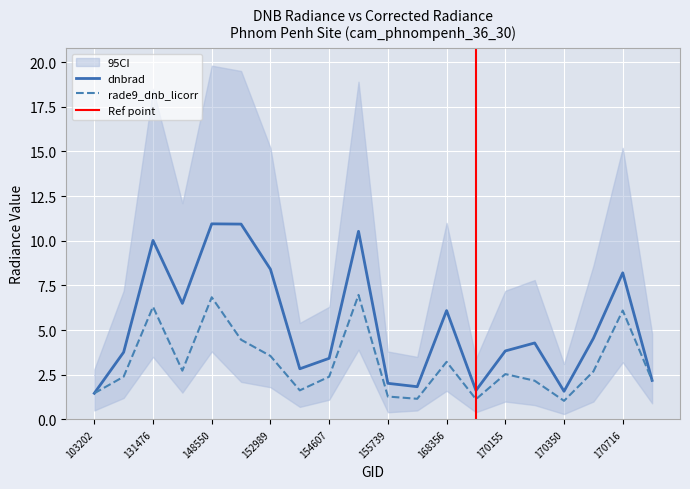

How many categories are shown in the chart?

20